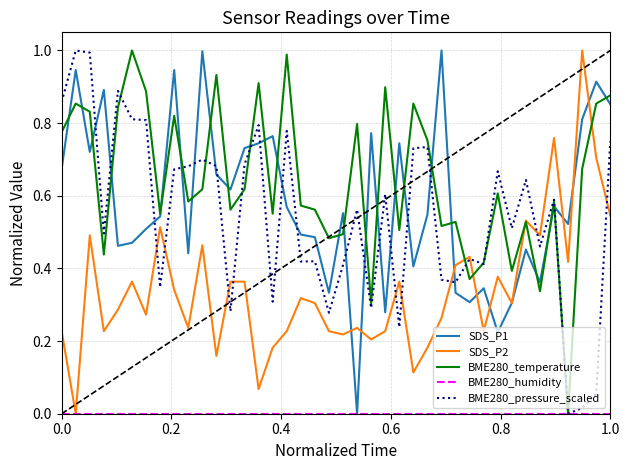

True or false: BME280_pressure_scaled and SDS_P1 intersect in this chart.

True